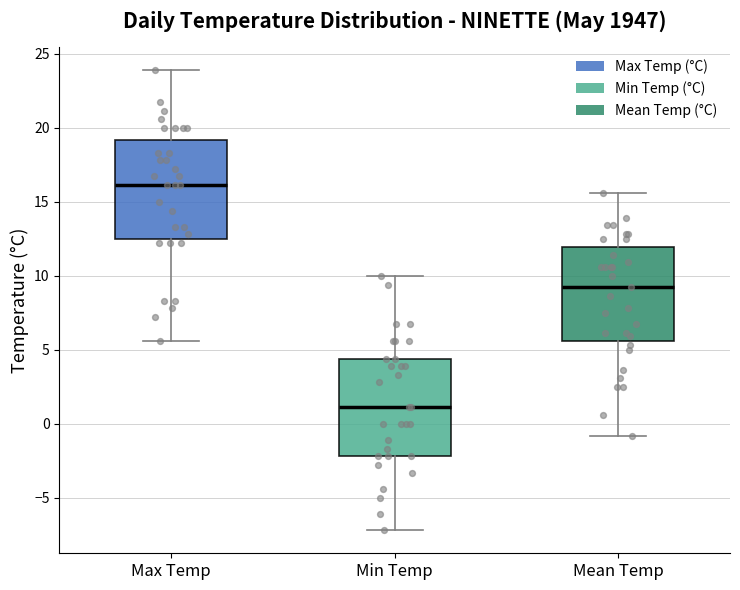

Reading left to right, read every box against the y-axis: the position of its median line, the range the box covers, and the ends of its whiskers. The values are not printed on the chart, so give them approximately, as read against the axis.

Max Temp: median 16.0, box 12.5 to 19.0, whiskers 5.5 to 24.0
Min Temp: median 1.0, box -2.0 to 4.5, whiskers -7.0 to 10.0
Mean Temp: median 9.0, box 5.5 to 12.0, whiskers -1.0 to 15.5